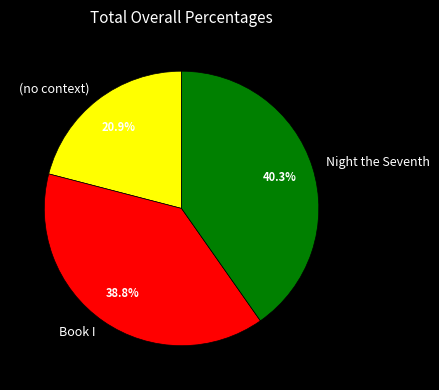

Approximately how many times larger is the value at Book I compared to Night the Seventh?

1.0